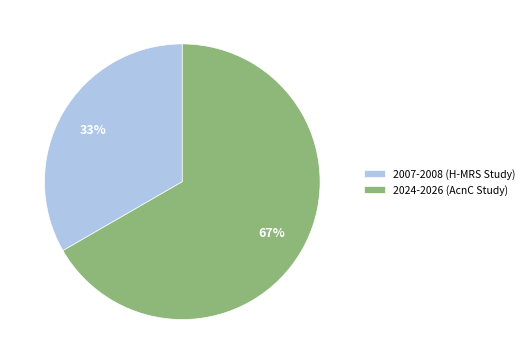

Combined, do 2007-2008 (H-MRS Study) and 2024-2026 (AcnC Study) account for over 50%?

Yes